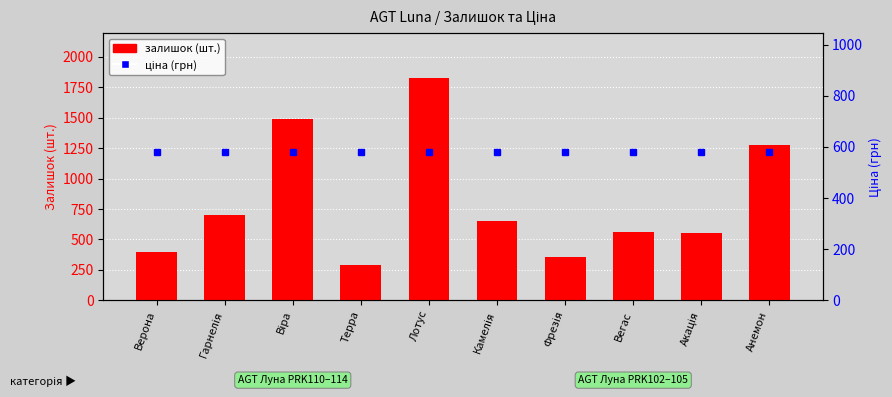

List the labels in order of залишок (шт.) value, smallest first.

Терра, Фрезія, Верона, Акація, Вегас, Камелія, Гарнелія, Анемон, Віра, Лотус